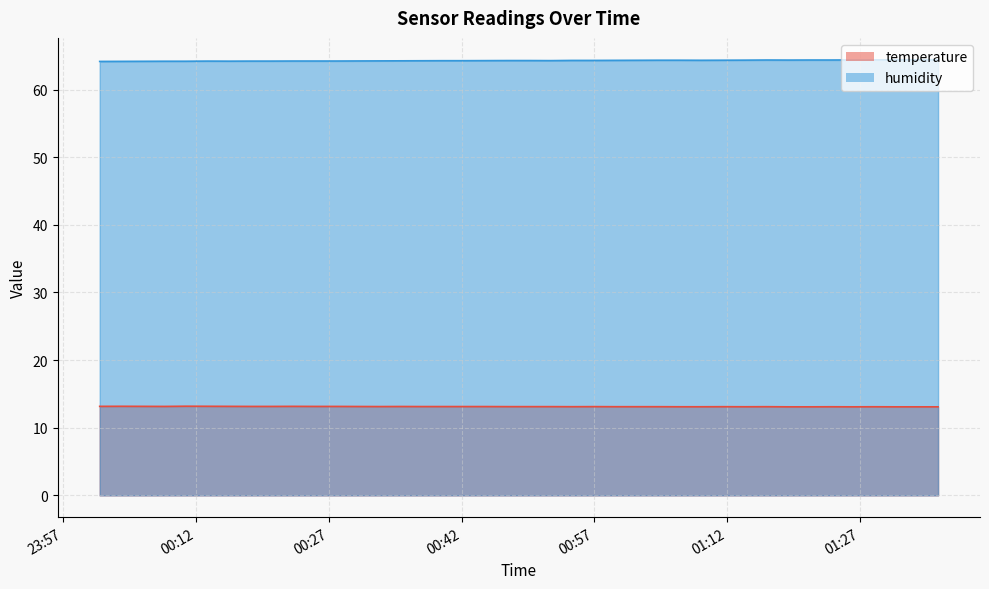

What is the minimum value shown in the chart?

13.1